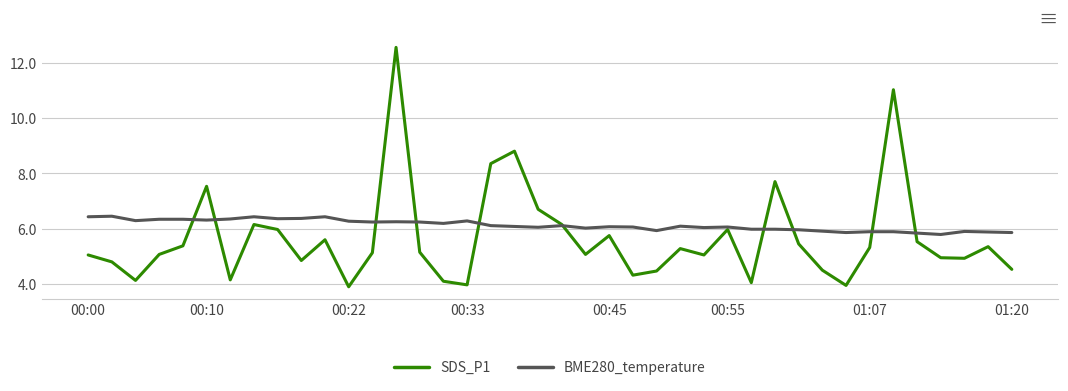

Rank the series by their maximum value, from highest to lowest.

SDS_P1, BME280_temperature